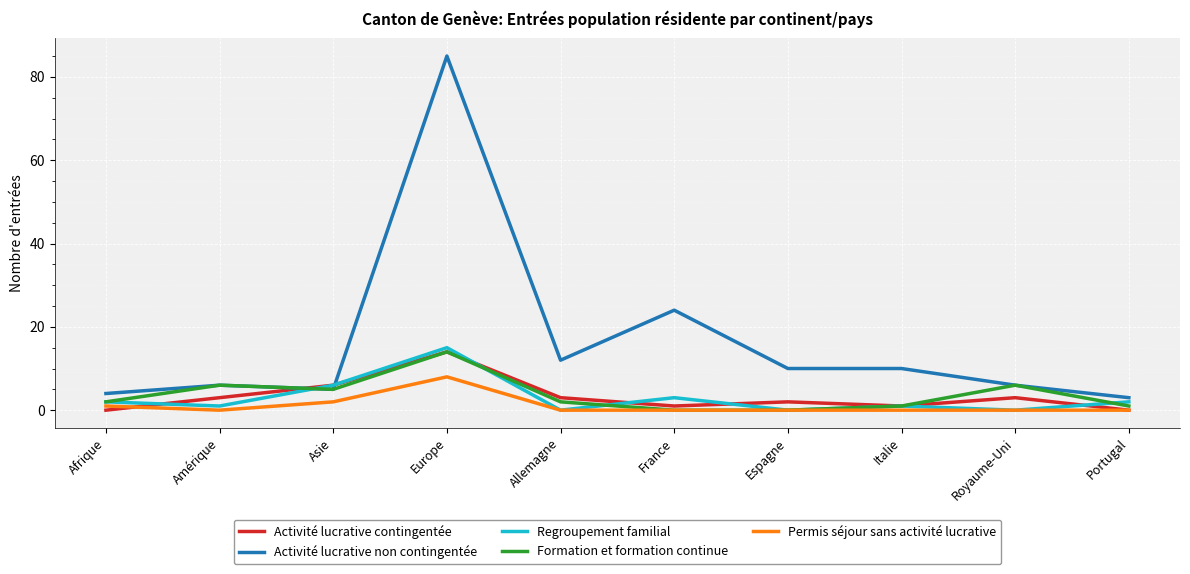

Where is the first local maximum for Permis séjour sans activité lucrative?

Europe